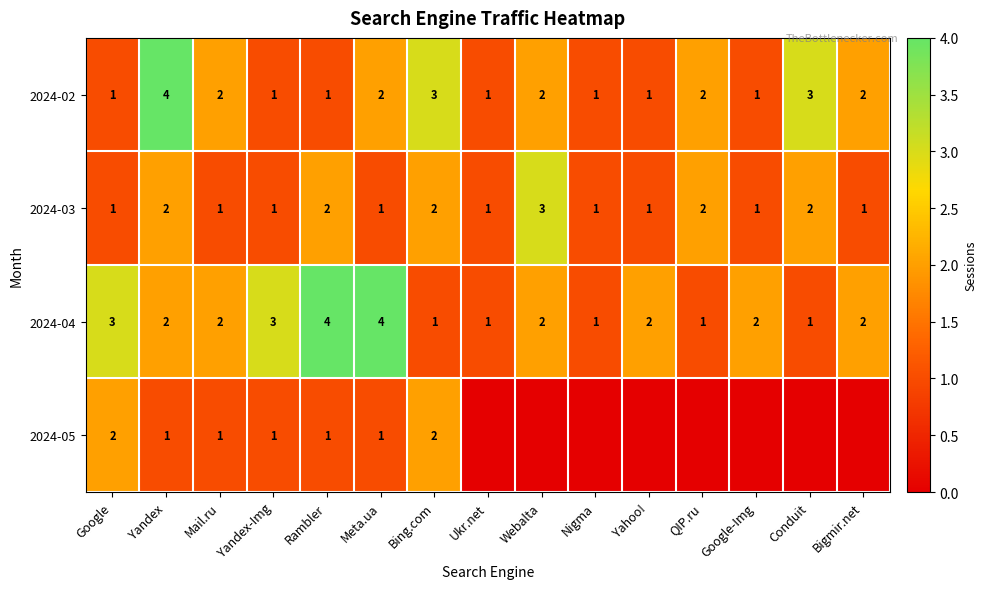

How many 2024-04 values are between 1 and 3?

13